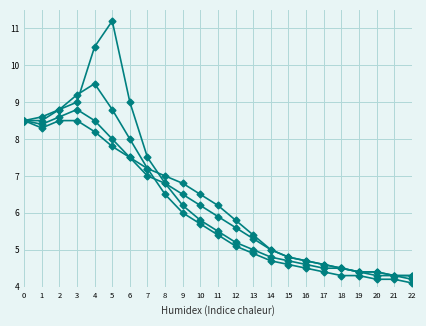

What is the maximum value shown in the chart?

11.2